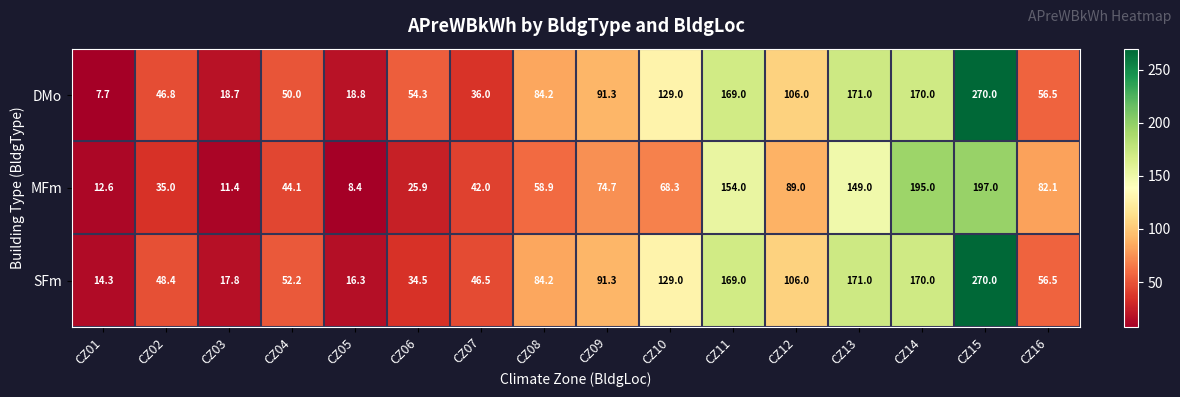

What is the spread (max minus min) of values at CZ08?

25.3